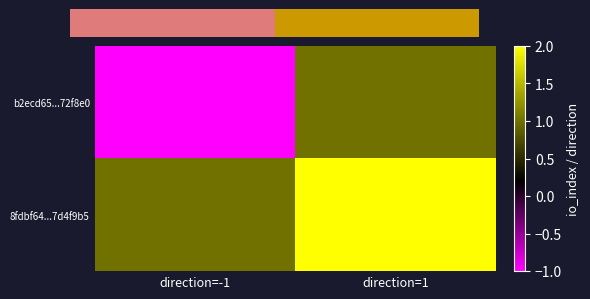

Reading left to right, list all the values displayed in this chart.

b2ecd65...72f8e0: direction=-1=-1	direction=1=1
8fdbf64...7d4f9b5: direction=-1=1	direction=1=2